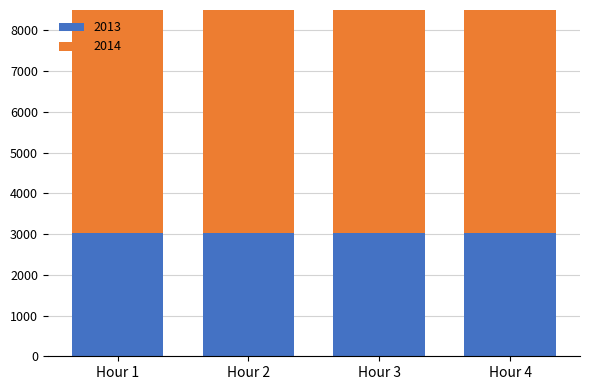

Rank the series at Hour 3 from highest to lowest value.

2014, 2013